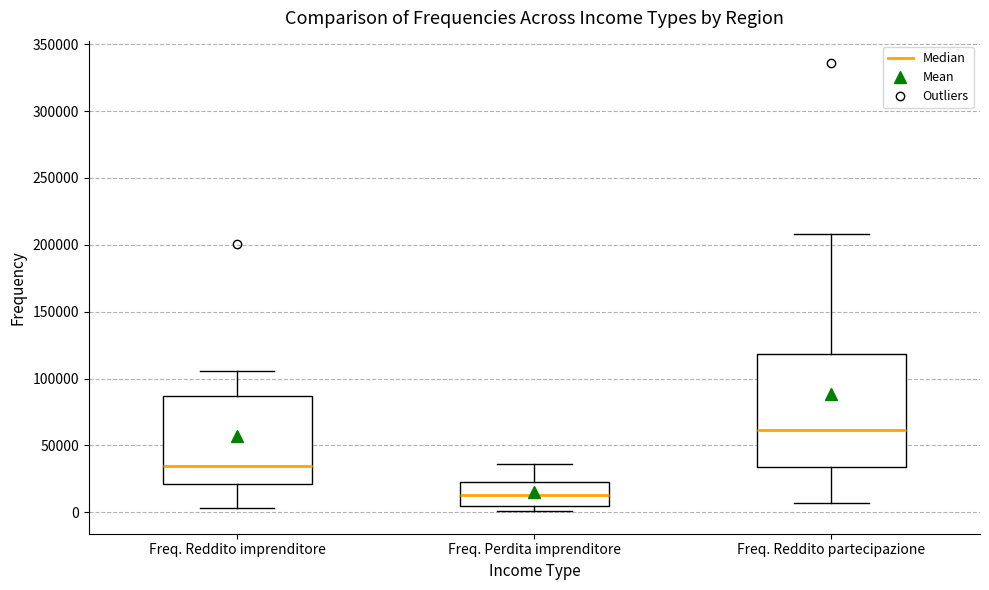

Comparing the boxes themselves (not the whiskers), which one is the tallest?

Freq. Reddito partecipazione